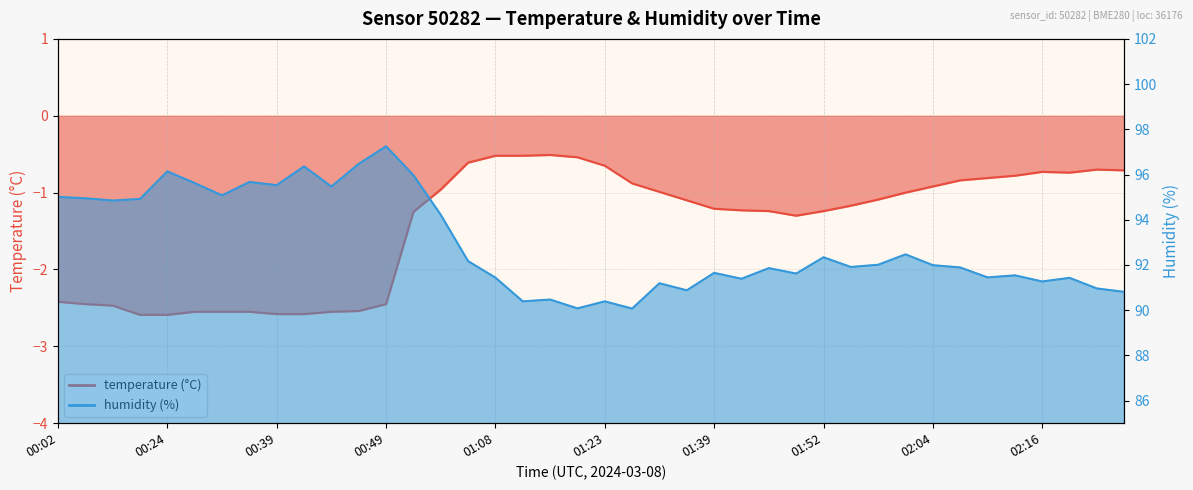

What is the label of the 38th point from the right?

00:14